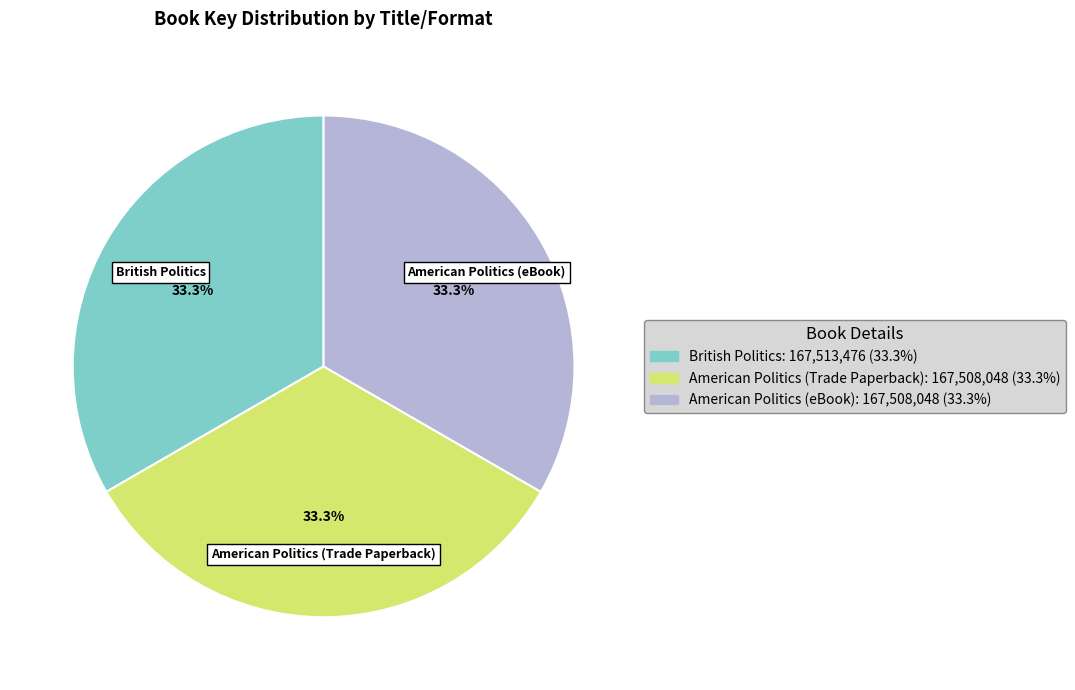

True or false: American Politics (eBook) accounts for 25% of the total.

False